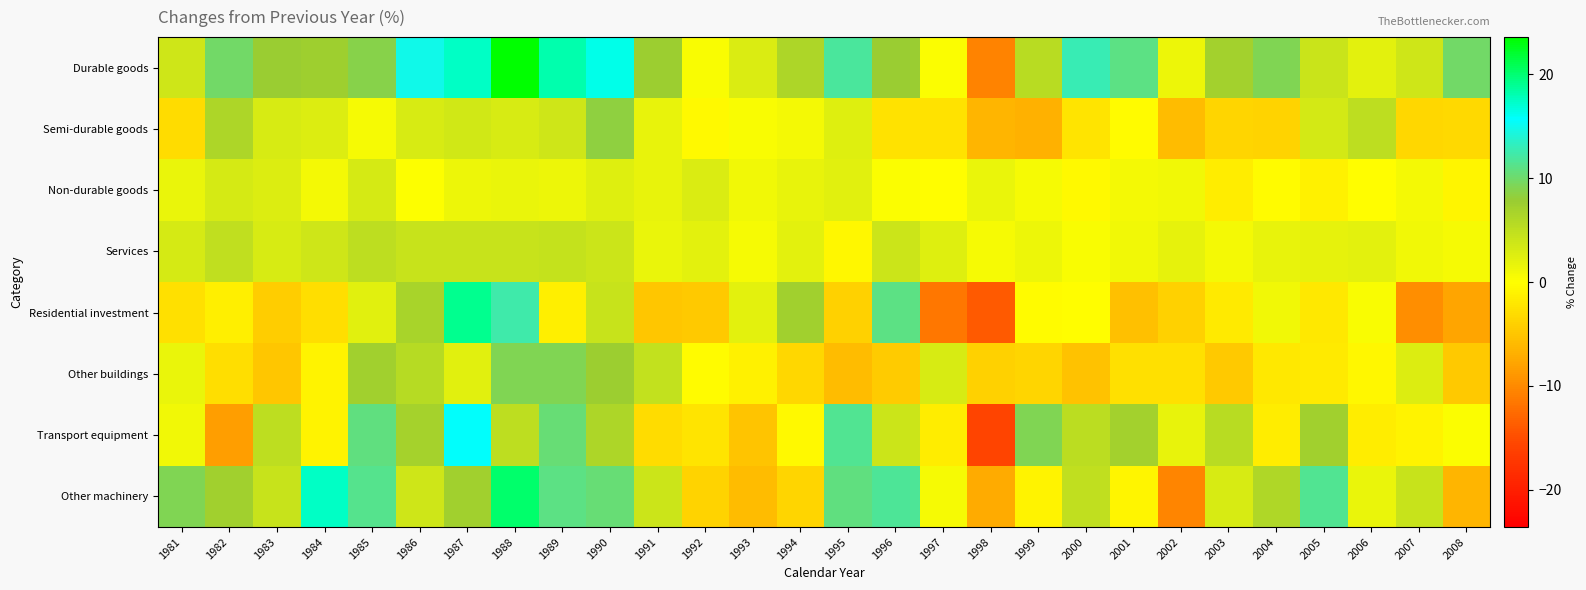

How many data points does each series have?

28